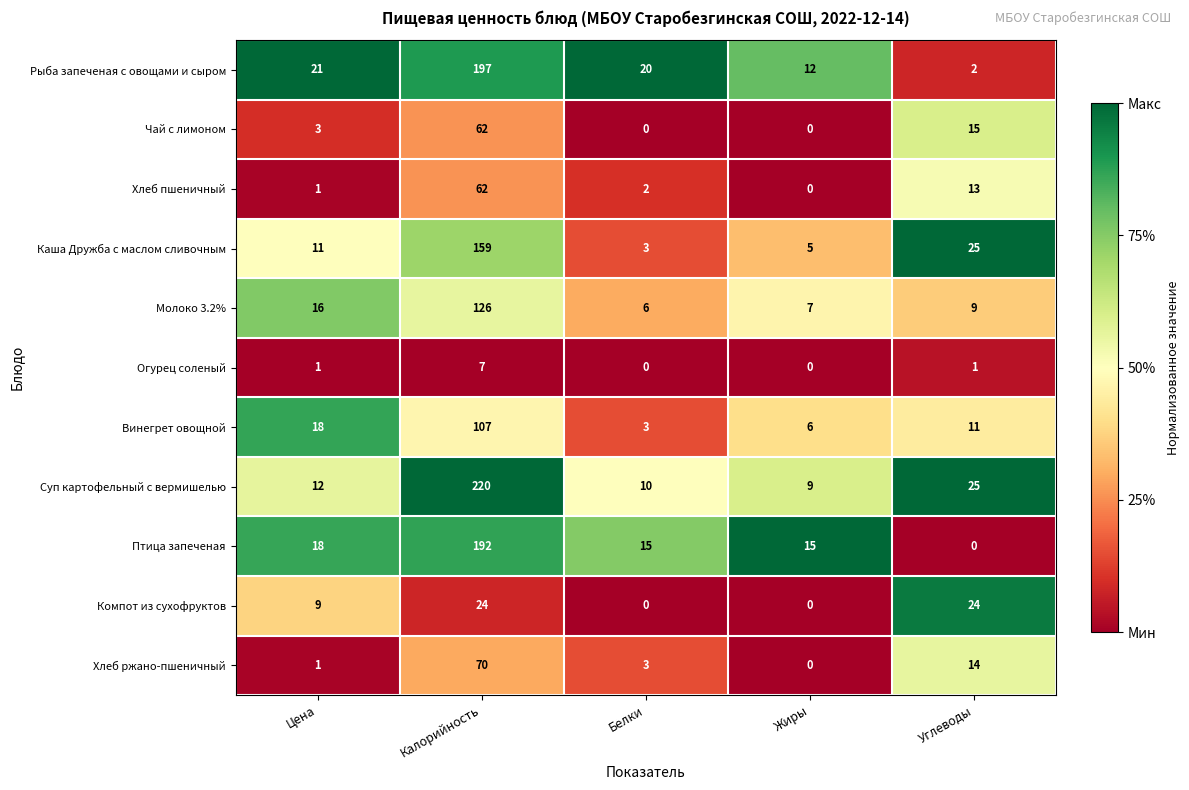

True or false: Молоко 3.2% has a value of 7 at Жиры.

True